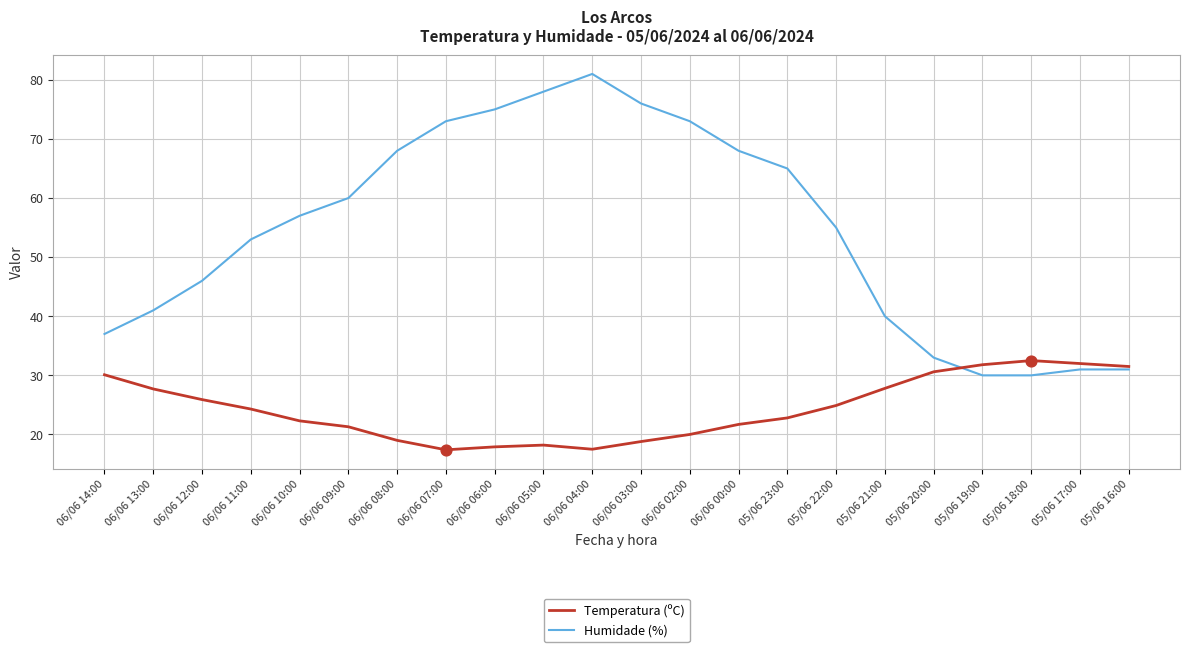

What is the total value across all series at 06/06 00:00?

89.7